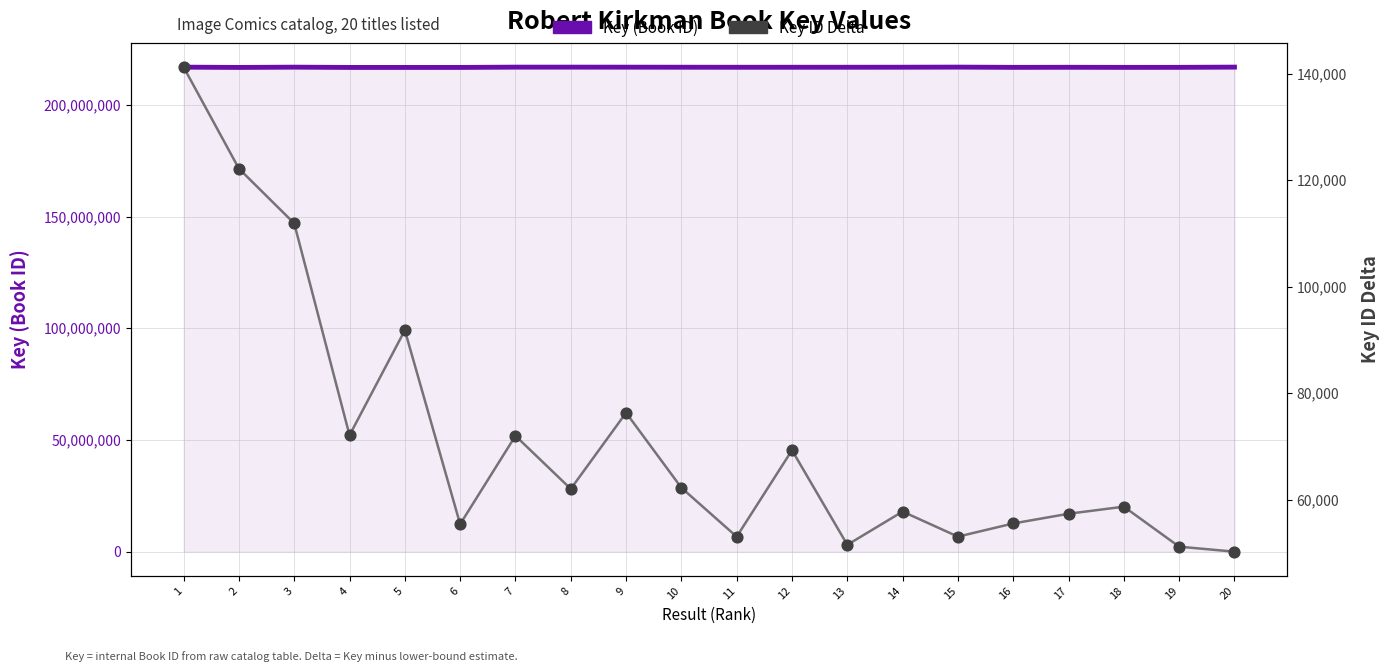

Which series has the widest spread of Y values?

Key (Book ID)